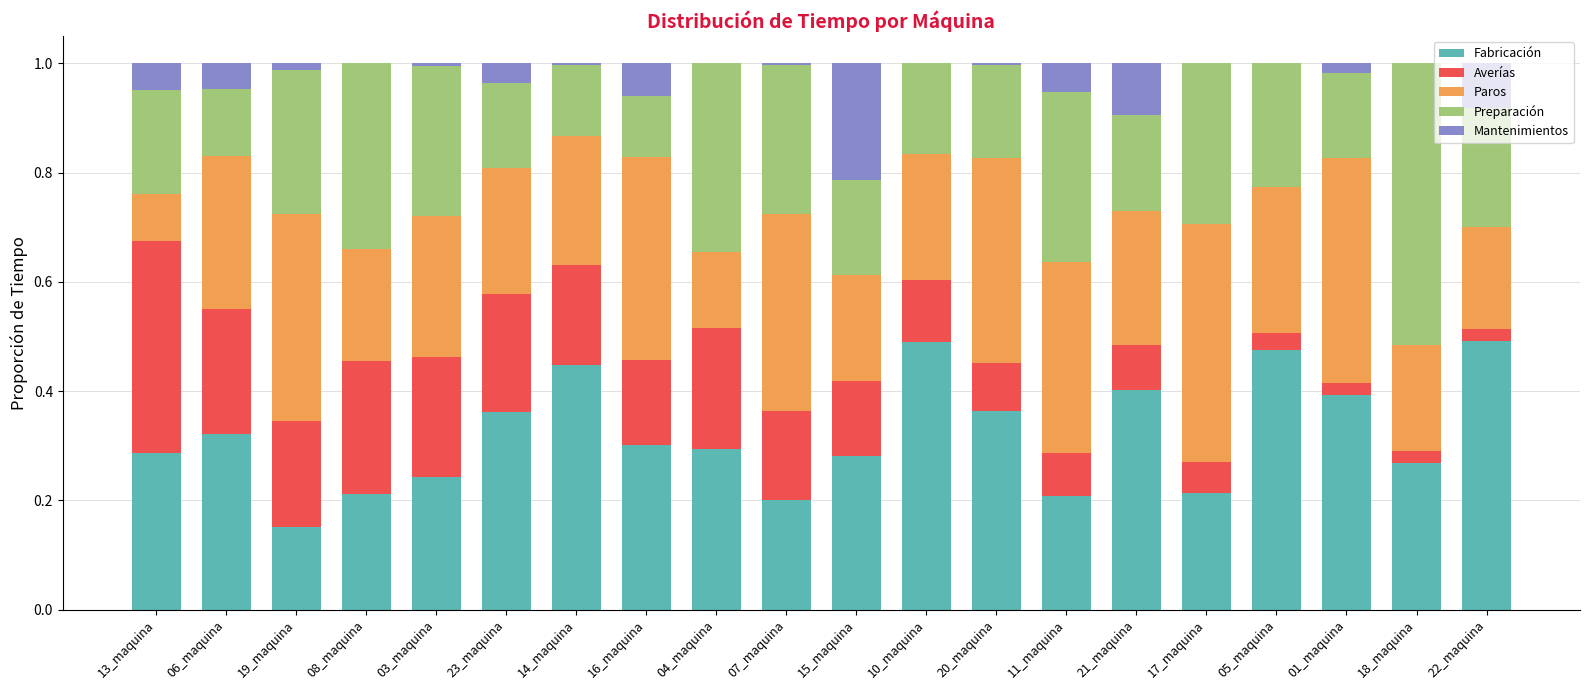

True or false: Fabricación has a value of 0.2 at 07_maquina.

True